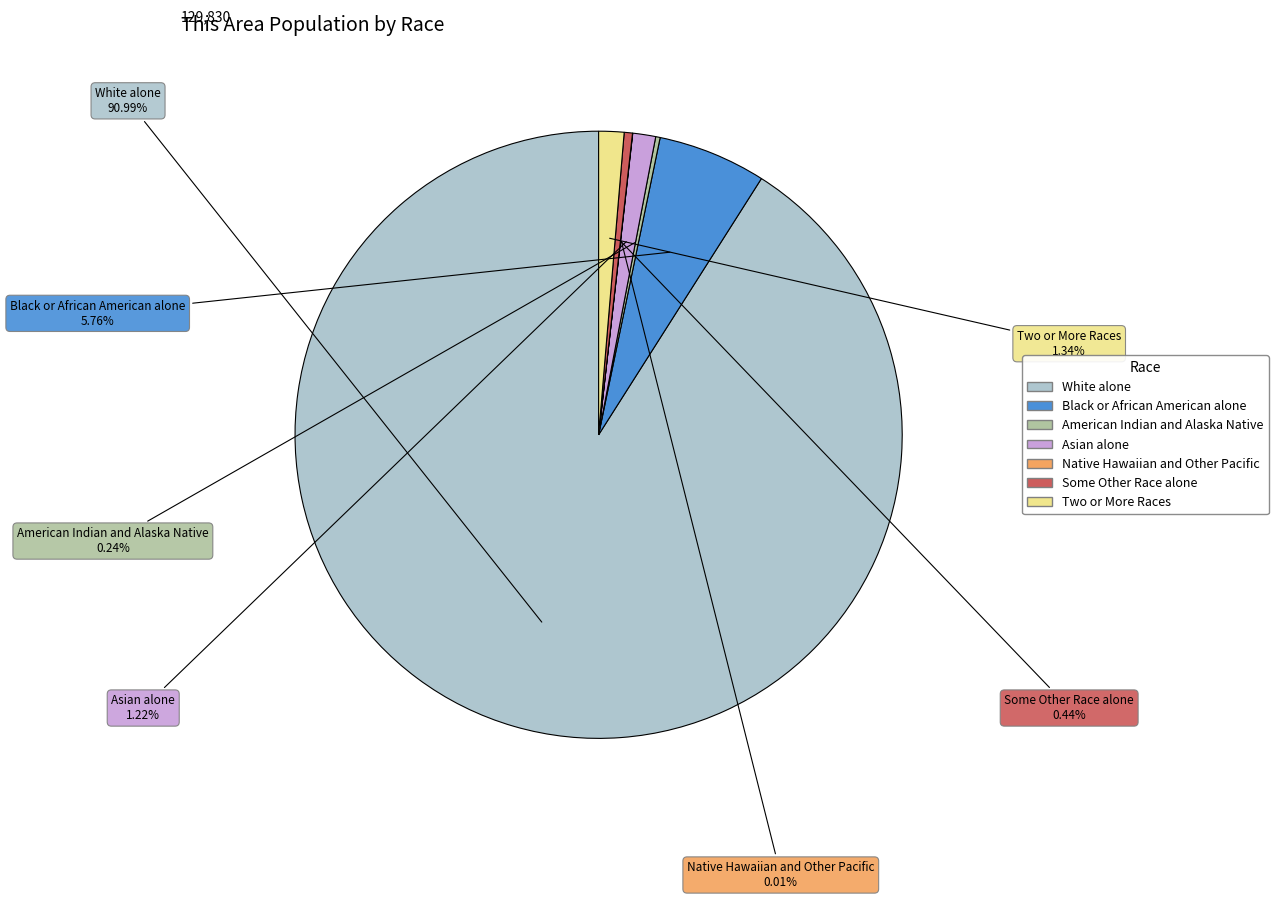

What is the ratio of the value at White alone to the value at Black or African American alone?

15.8